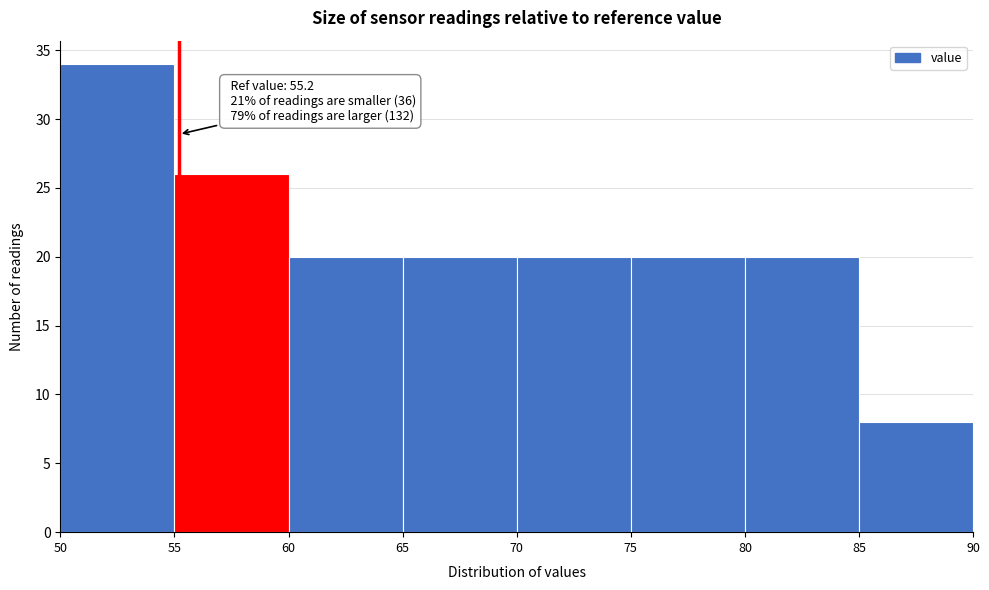

Which range on the x-axis has the tallest bar?

50 to 55